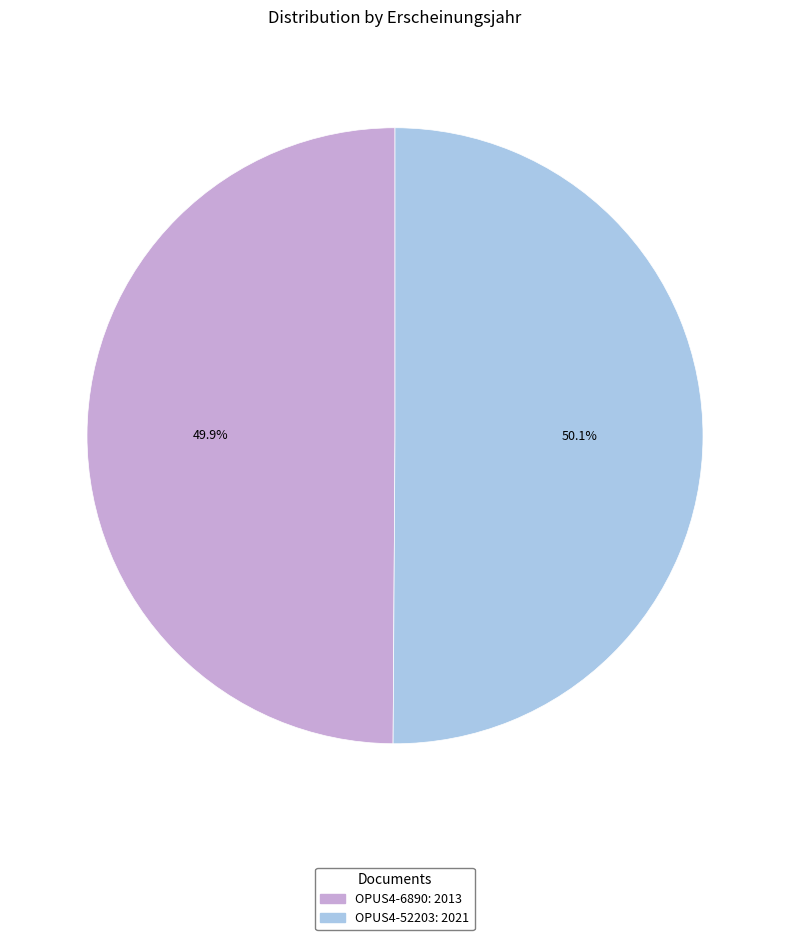

Does any single category account for the majority?

Yes